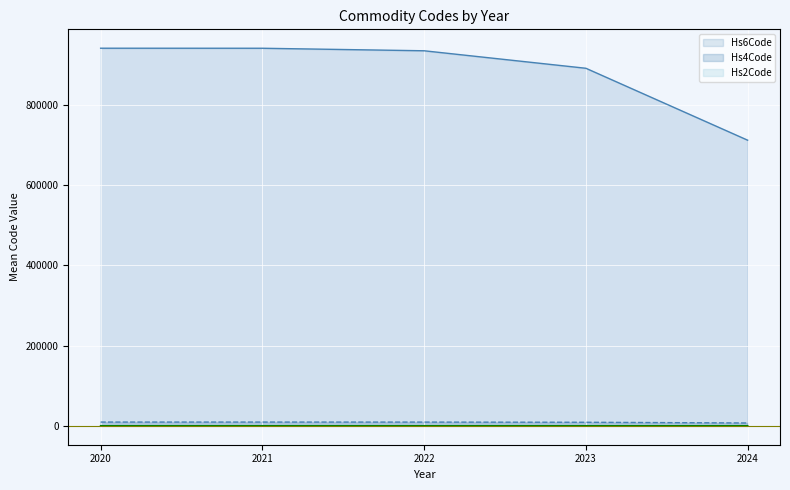

True or false: Hs4Code and Hs2Code intersect in this chart.

False